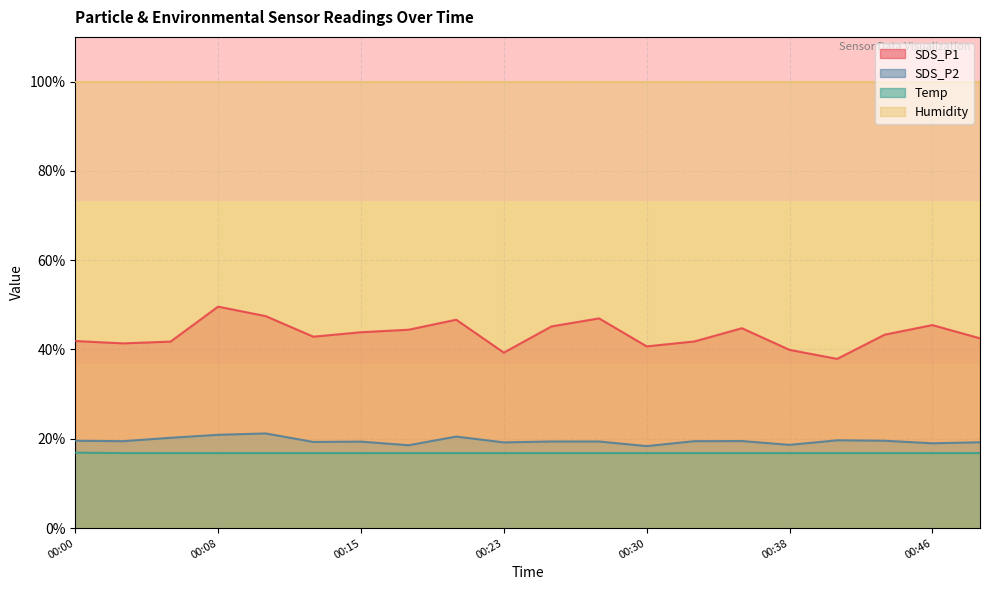

Which series has the largest total across all categories?

Humidity